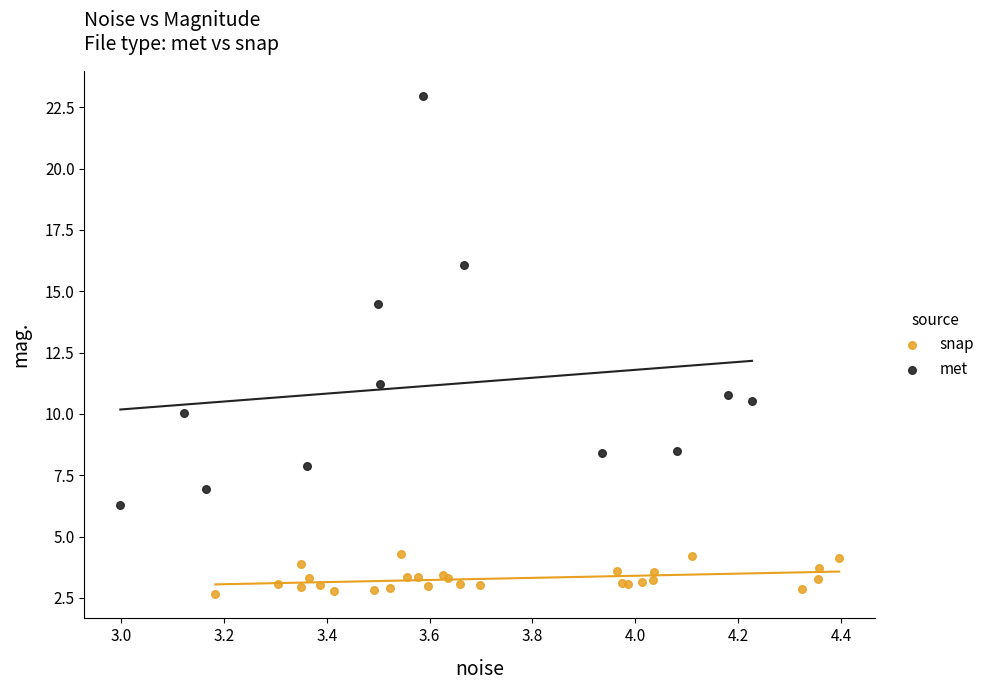

Which series reaches the minimum Y coordinate?

snap